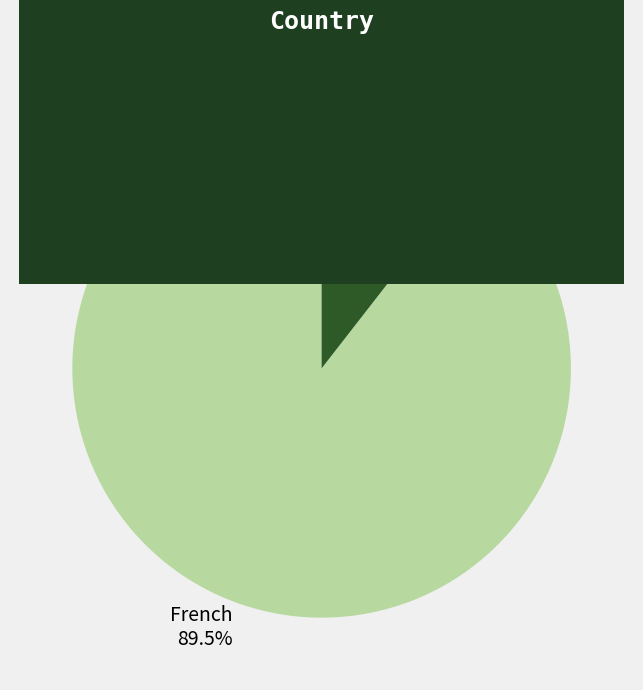

Count the number of slices in the pie.

2